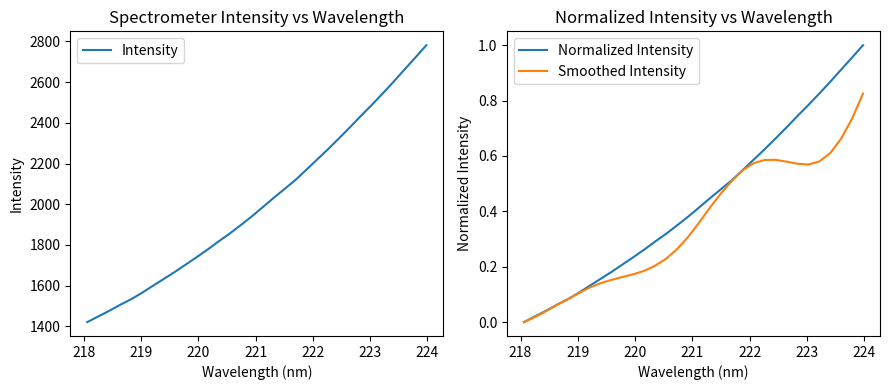

Which series has the largest range (max minus min)?

Intensity